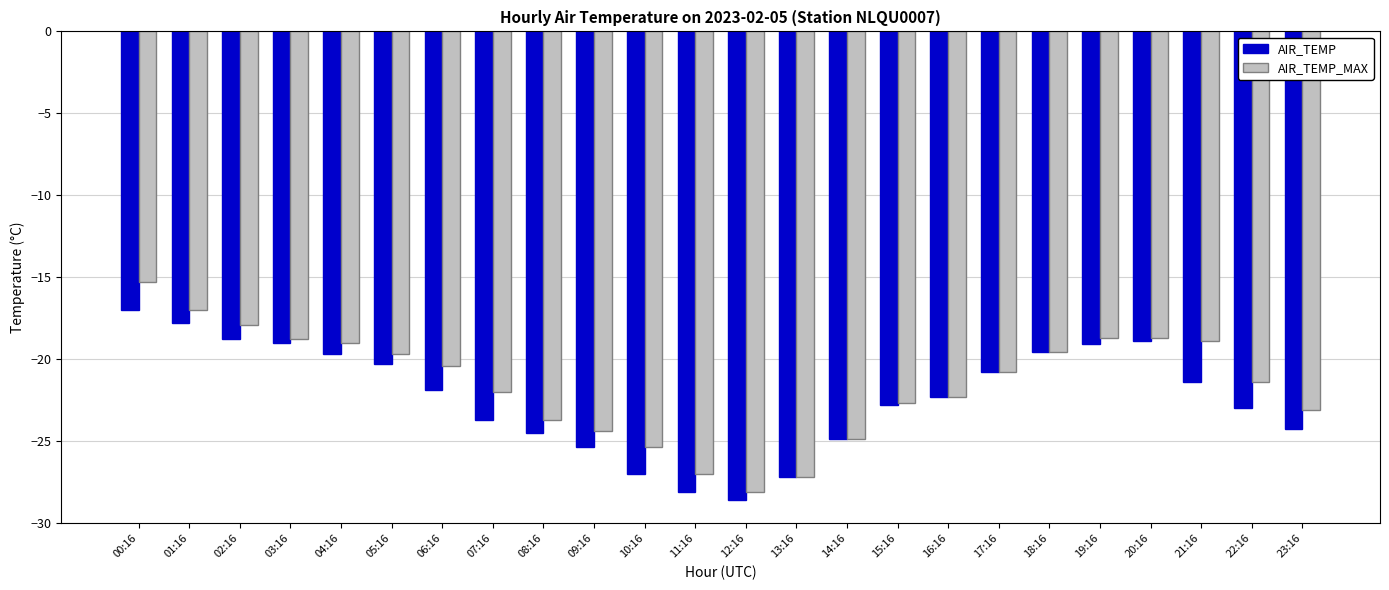

What is the total value across all series at 13:16?

-54.4